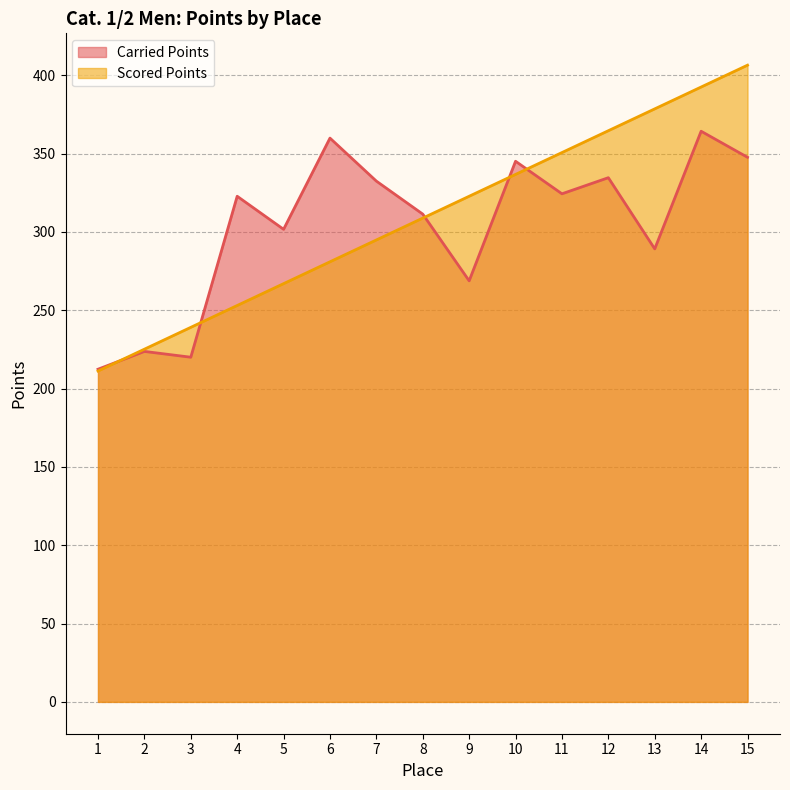

Rank the categories by Carried Points value from lowest to highest.

1, 3, 2, 9, 13, 5, 8, 4, 11, 7, 12, 10, 15, 6, 14